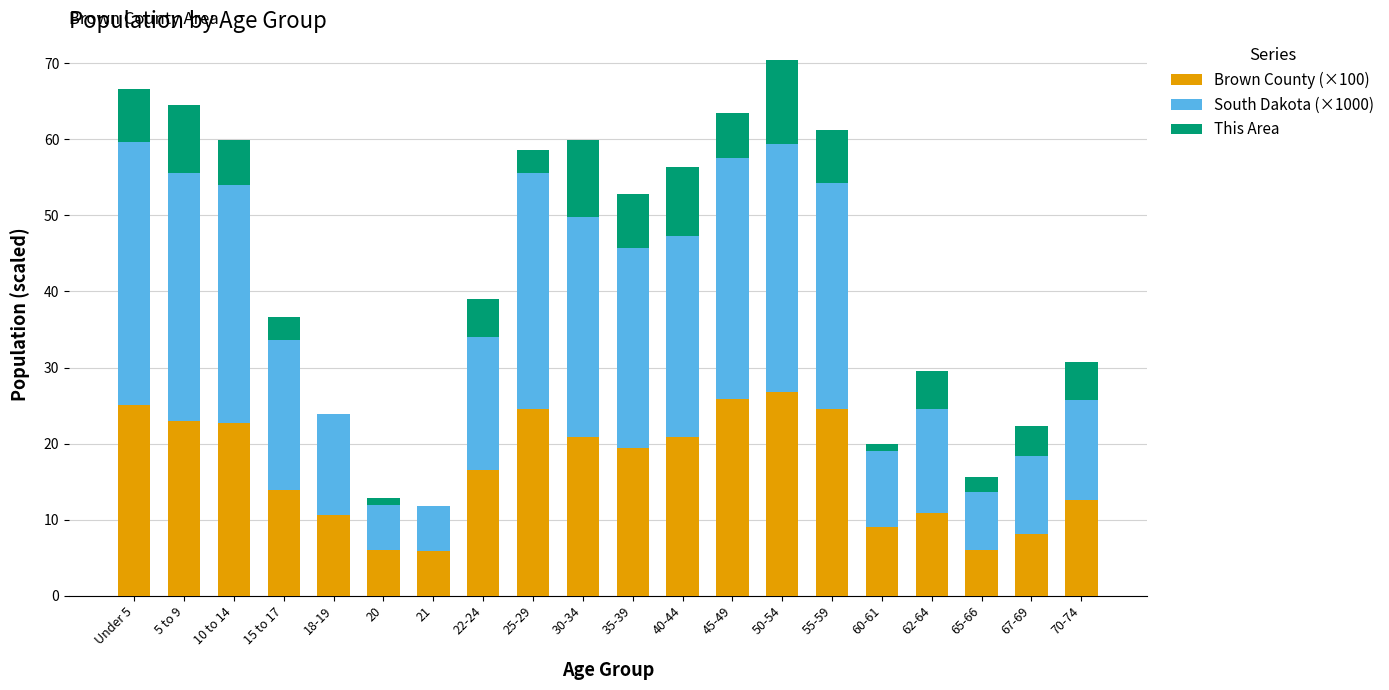

What are all the series names shown in the legend?

Brown County (×100), South Dakota (×1000), This Area